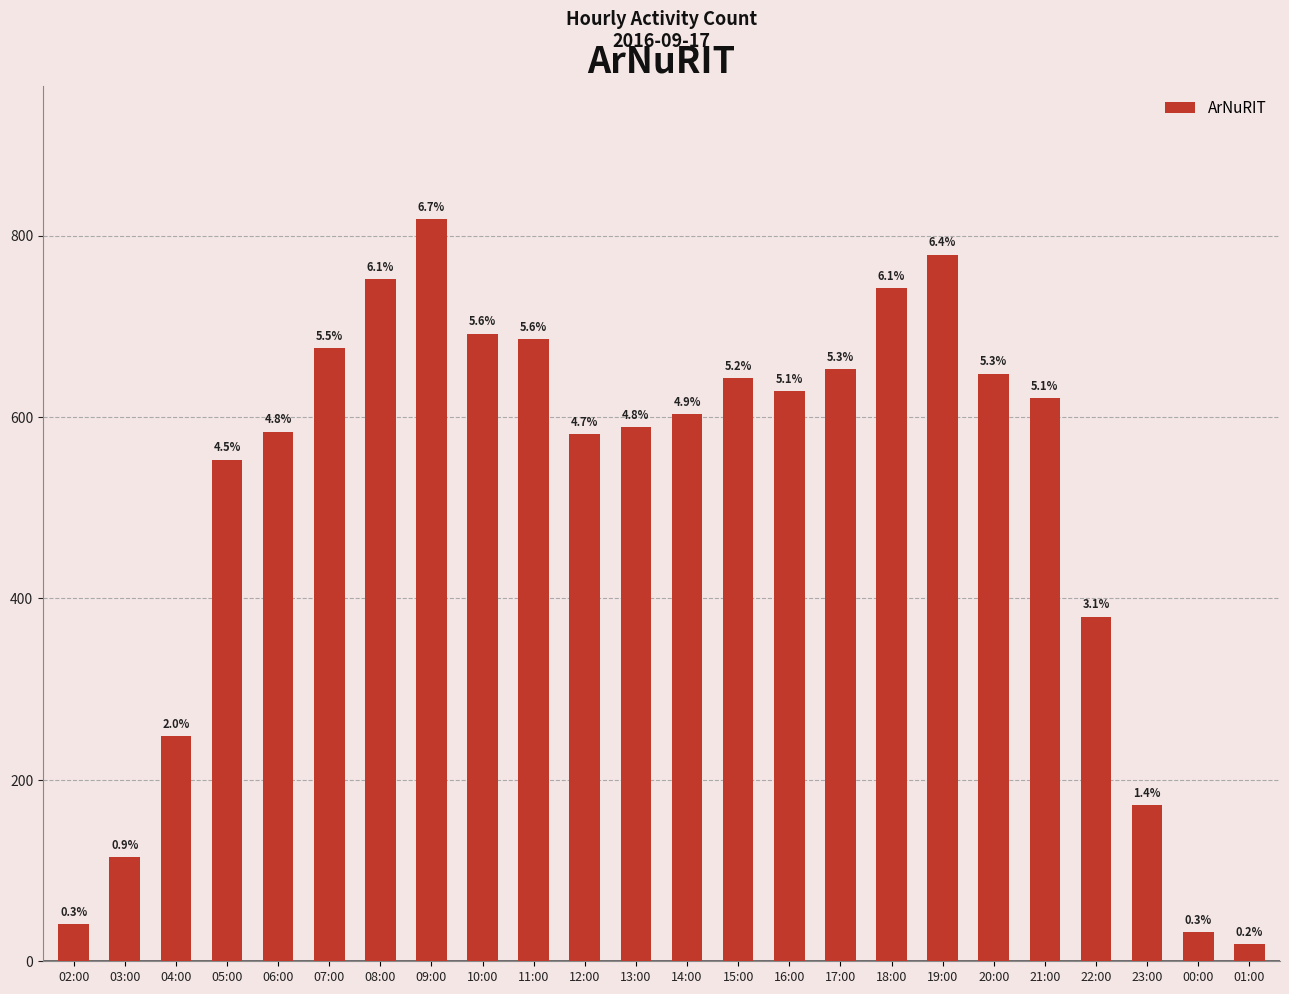

At which label is the value closest to 418?

22:00